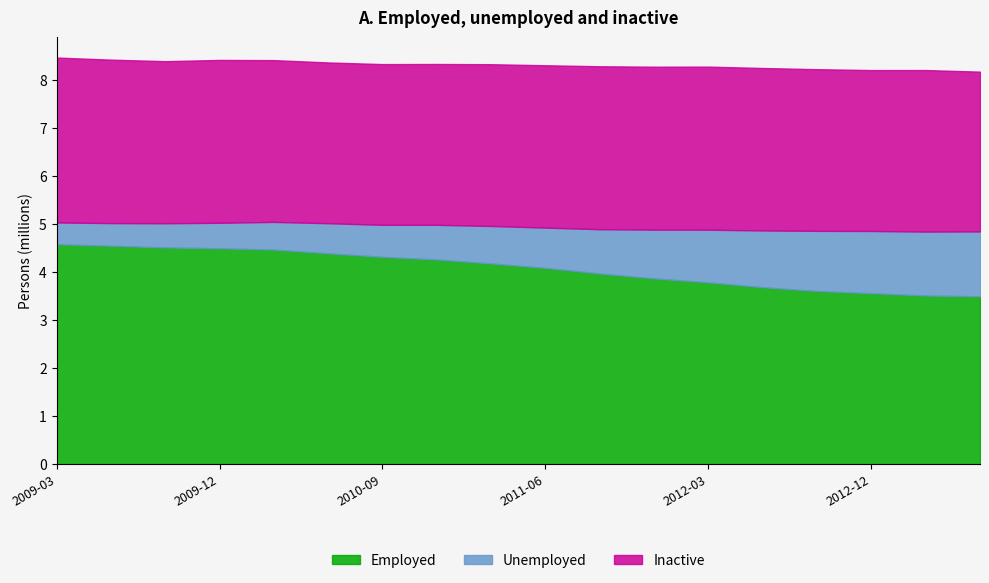

True or false: Employed and Inactive intersect in this chart.

False